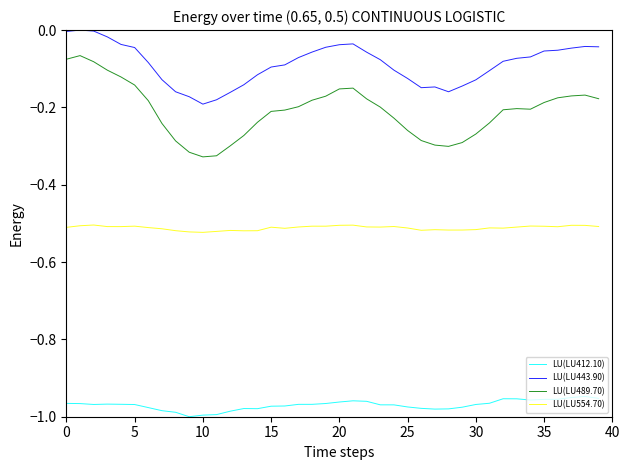

True or false: LU(LU554.70) and LU(LU489.70) intersect in this chart.

False